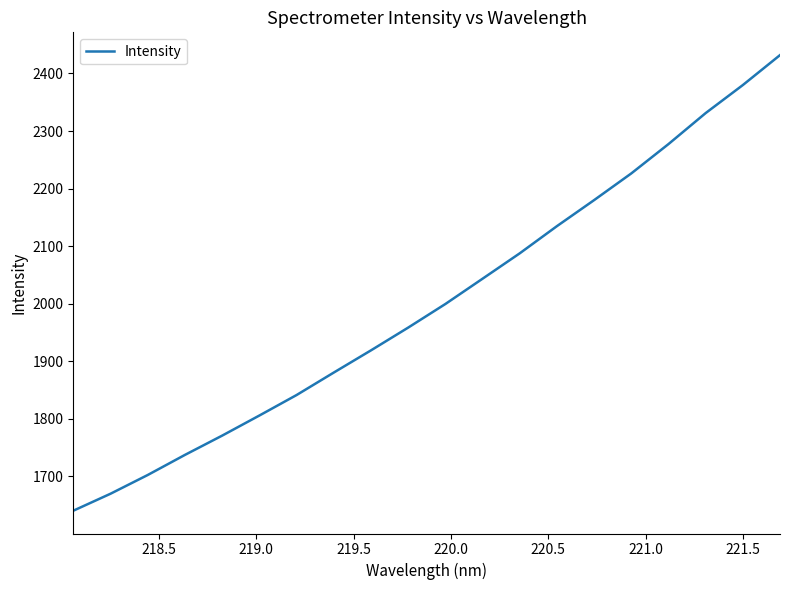

What is the difference between the maximum and minimum values?

791.6